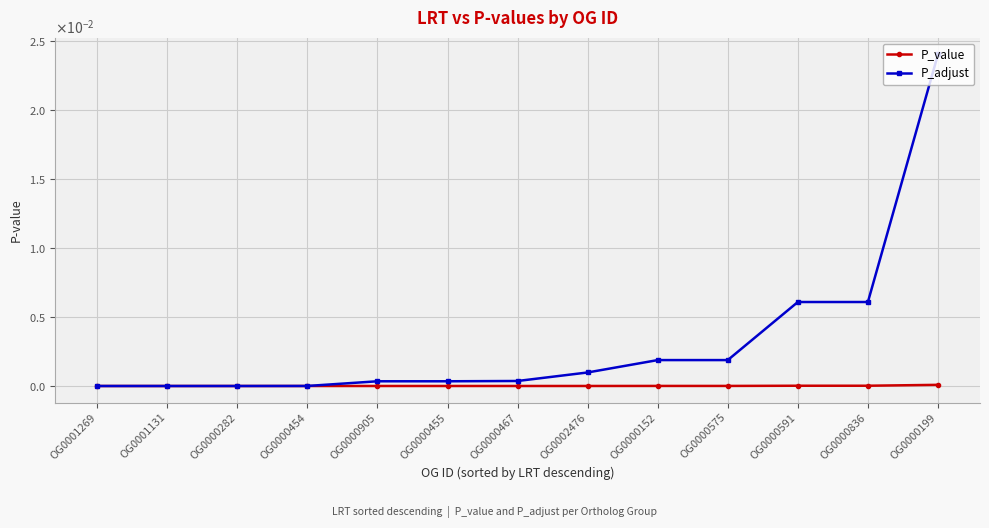

True or false: P_value has more than 0 points higher than both neighbors.

False